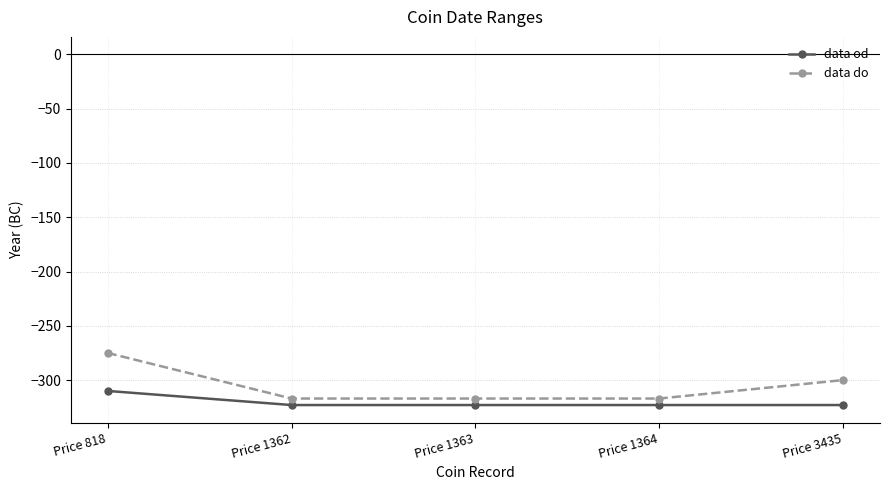

What is the value of the data do point at the 2nd from the left?

-317